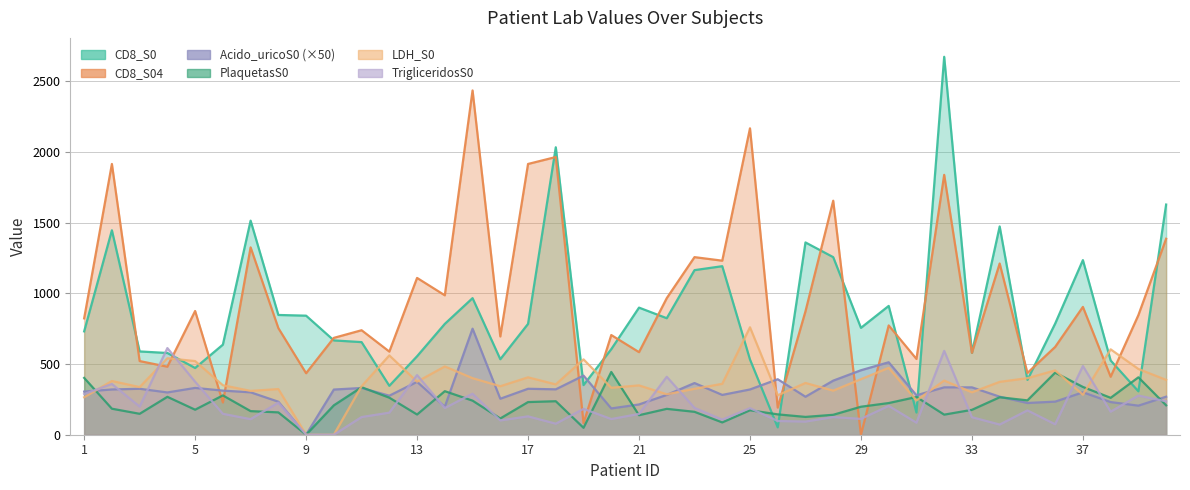

Reading left to right, transcribe all the data shown in this chart.

CD8_S0: 731.0	1446.0	589.0	578.0	472.0	637.0	1514.0	847.0	842.0	667.0	655.0	346.0	555.0	784.0	966.0	534.0	784.0	2033.0	351.0	605.0	899.0	824.0	1164.0	1192.0	532.0	52.0	1360.0	1256.0	756.0	911.0	157.0	2673.0	579.0	1473.0	388.0	786.0	1235.0	525.0	307.0	1628.0
CD8_S04: 823.0	1915.0	521.0	481.0	875.0	228.0	1325.0	754.0	435.0	685.0	739.0	588.0	1109.0	986.0	2435.0	695.0	1915.0	1964.0	82.0	705.0	584.0	966.0	1256.0	1231.0	2167.0	192.0	873.0	1655.0	0.0	773.0	536.0	1838.0	579.0	1211.0	437.0	621.0	904.0	410.0	846.0	1386.0
Acido_uricoS0: 305.0	320.0	325.0	299.0	331.0	312.0	300.0	233.5	0.0	319.5	330.5	276.0	374.0	198.0	750.0	254.5	325.0	321.0	418.0	186.0	214.0	281.5	365.5	281.5	320.0	392.5	268.5	382.5	456.0	512.5	279.0	335.0	335.0	269.0	224.5	234.0	300.0	231.0	205.5	269.0
PlaquetasS0: 402.0	184.0	148.0	268.0	177.0	278.0	167.0	158.0	0.0	208.0	336.0	262.0	143.0	308.0	241.0	115.0	231.0	237.0	49.0	444.0	138.0	183.0	162.0	87.0	173.0	144.0	126.0	141.0	198.0	224.0	267.0	142.0	176.0	265.0	243.0	439.0	338.0	261.0	406.0	208.0
LDH_S0: 265.0	380.0	337.0	541.0	521.0	350.0	310.0	323.0	0.0	0.0	343.0	561.0	375.0	483.0	400.0	343.0	406.0	356.0	533.0	332.0	349.0	286.0	325.0	360.0	760.0	279.0	366.0	312.0	393.0	473.0	242.0	383.0	300.0	374.0	400.0	455.0	283.0	604.0	465.0	388.0
TrigliceridosS0: 288.0	359.0	199.0	613.0	375.0	148.0	110.0	227.0	0.0	0.0	125.0	156.0	422.0	189.0	290.0	101.0	130.0	78.0	183.0	111.0	147.0	410.0	190.0	107.0	188.0	97.0	93.0	125.0	112.0	204.0	85.0	593.0	124.0	72.0	172.0	74.0	486.0	163.0	277.0	236.0